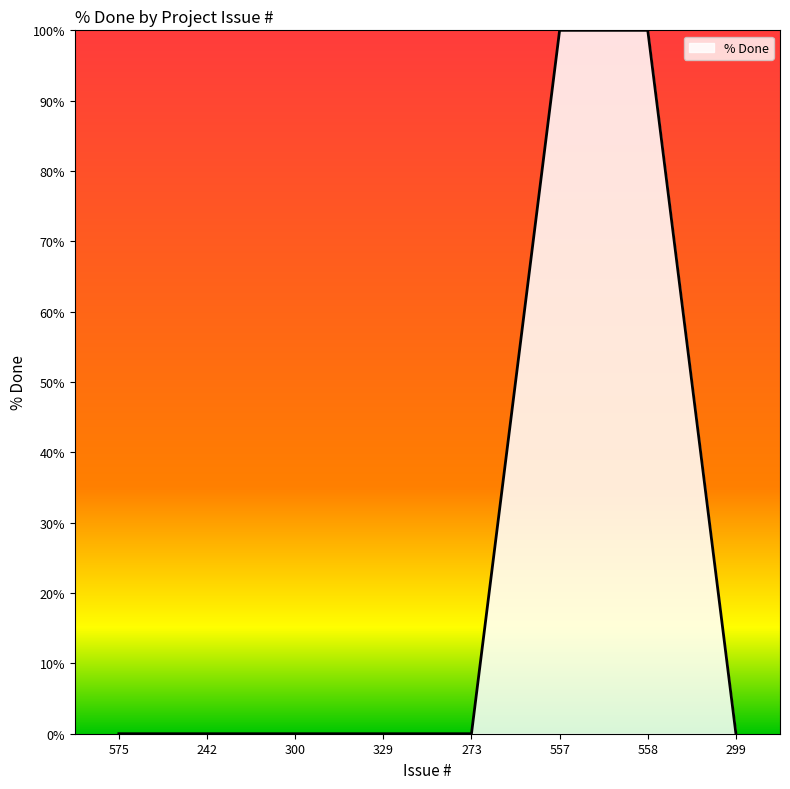

The value at 242 is -50. True or false?

False